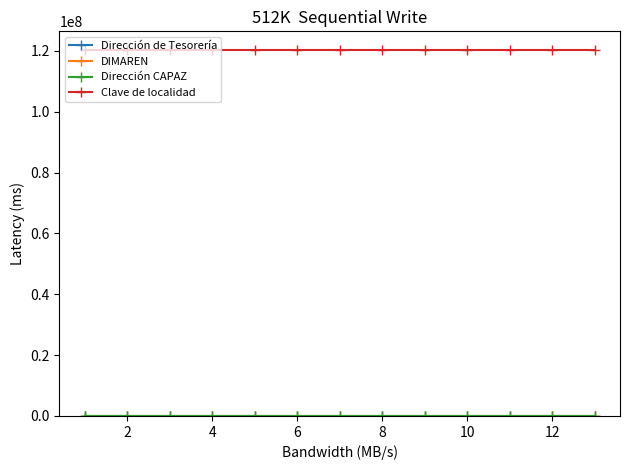

Does the chart display data point markers on the line(s)?

Yes